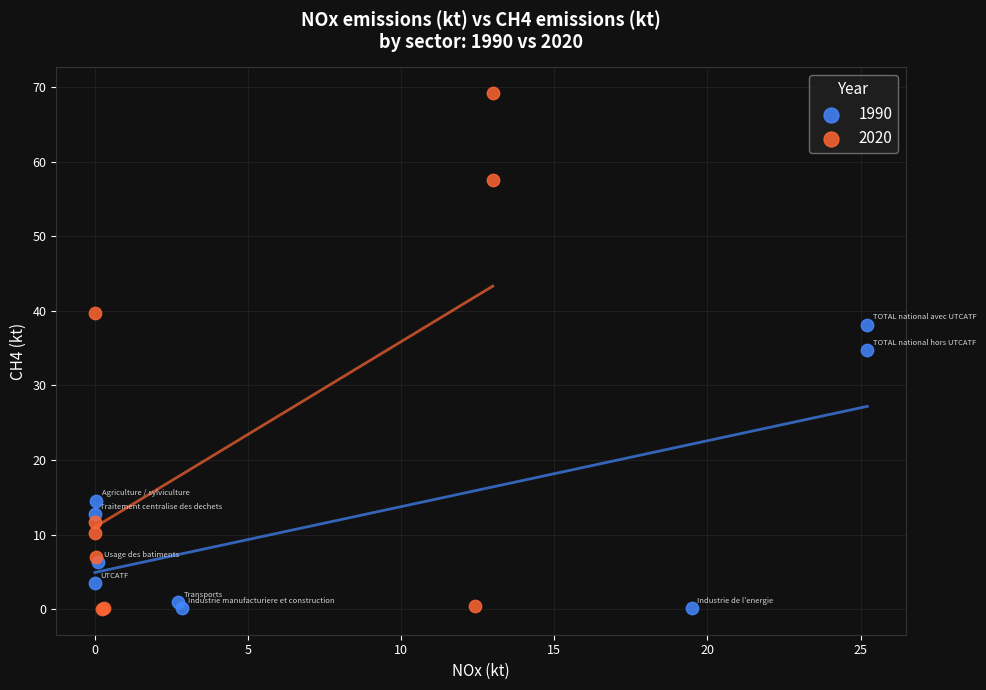

What are all the series names shown in the legend?

1990, 2020